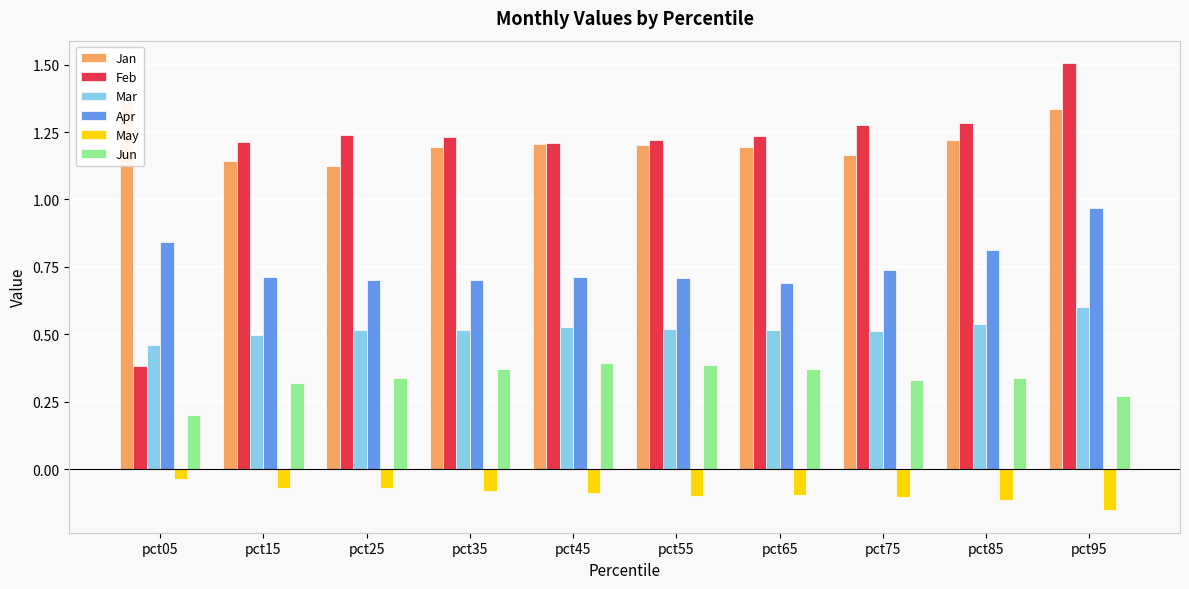

What is the spread (max minus min) of values at pct95?

1.7